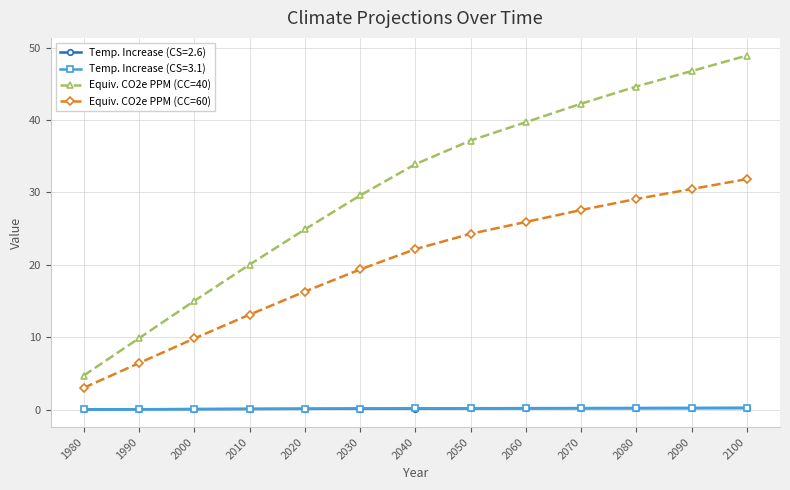

List the labels in order of Equiv. CO2e PPM (CC=60) value, smallest first.

1980, 1990, 2000, 2010, 2020, 2030, 2040, 2050, 2060, 2070, 2080, 2090, 2100